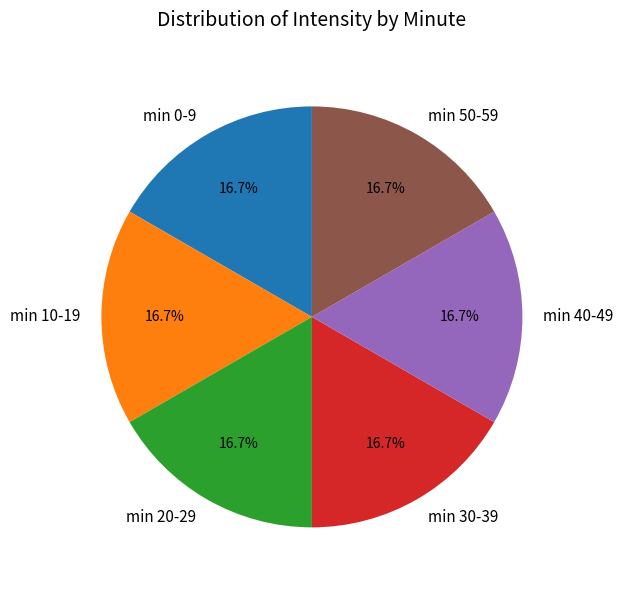

Is there any slice that represents more than half of the pie?

No